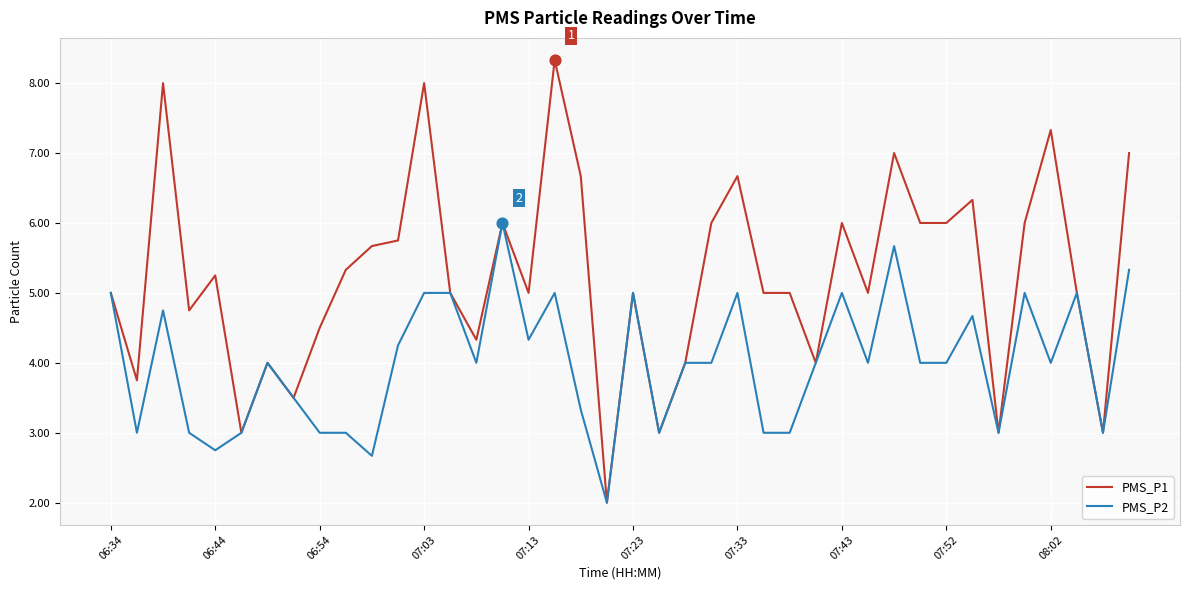

Which series has the widest spread of values?

PMS_P1